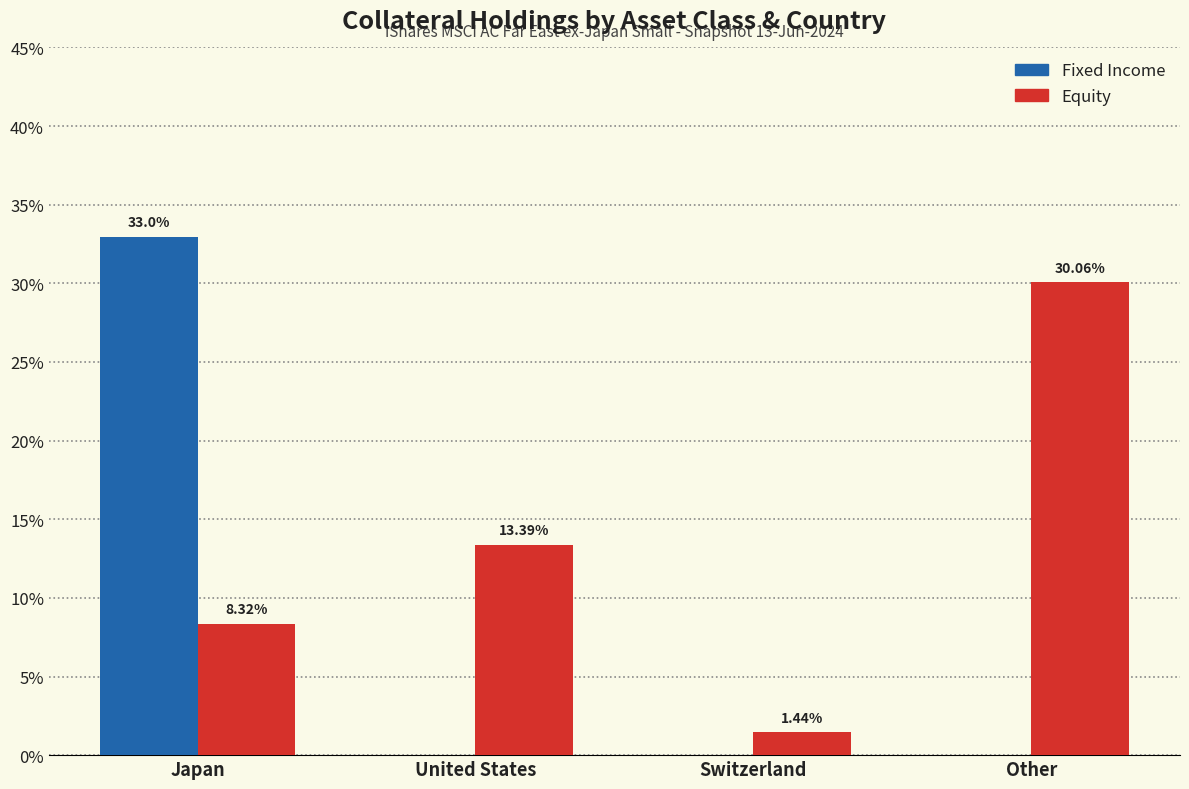

Is the value of Equity at United States greater than the value of Fixed Income at Japan?

No